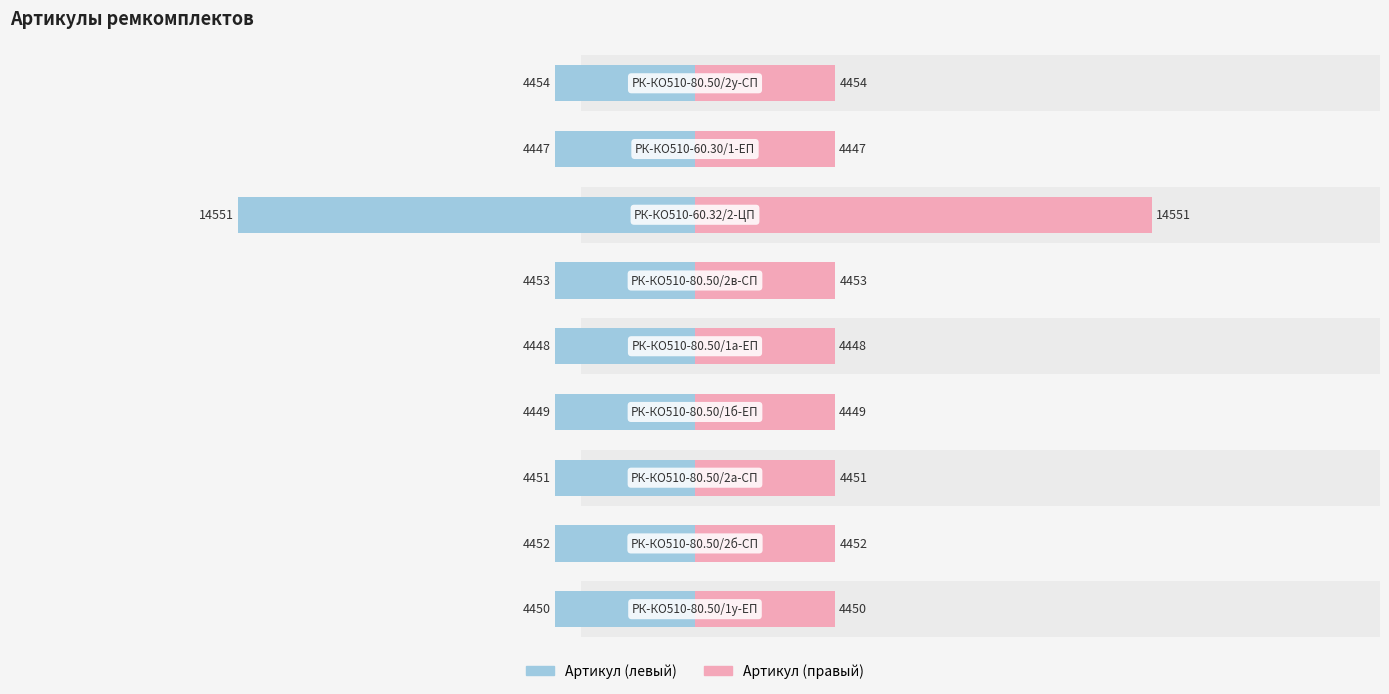

Reading left to right, extract all data points from this chart.

Артикул (левый): 0=4450	1=4452	2=4451	3=4449	4=4448	5=4453	6=14551	7=4447	8=4454
Артикул (правый): 0=4450	1=4452	2=4451	3=4449	4=4448	5=4453	6=14551	7=4447	8=4454